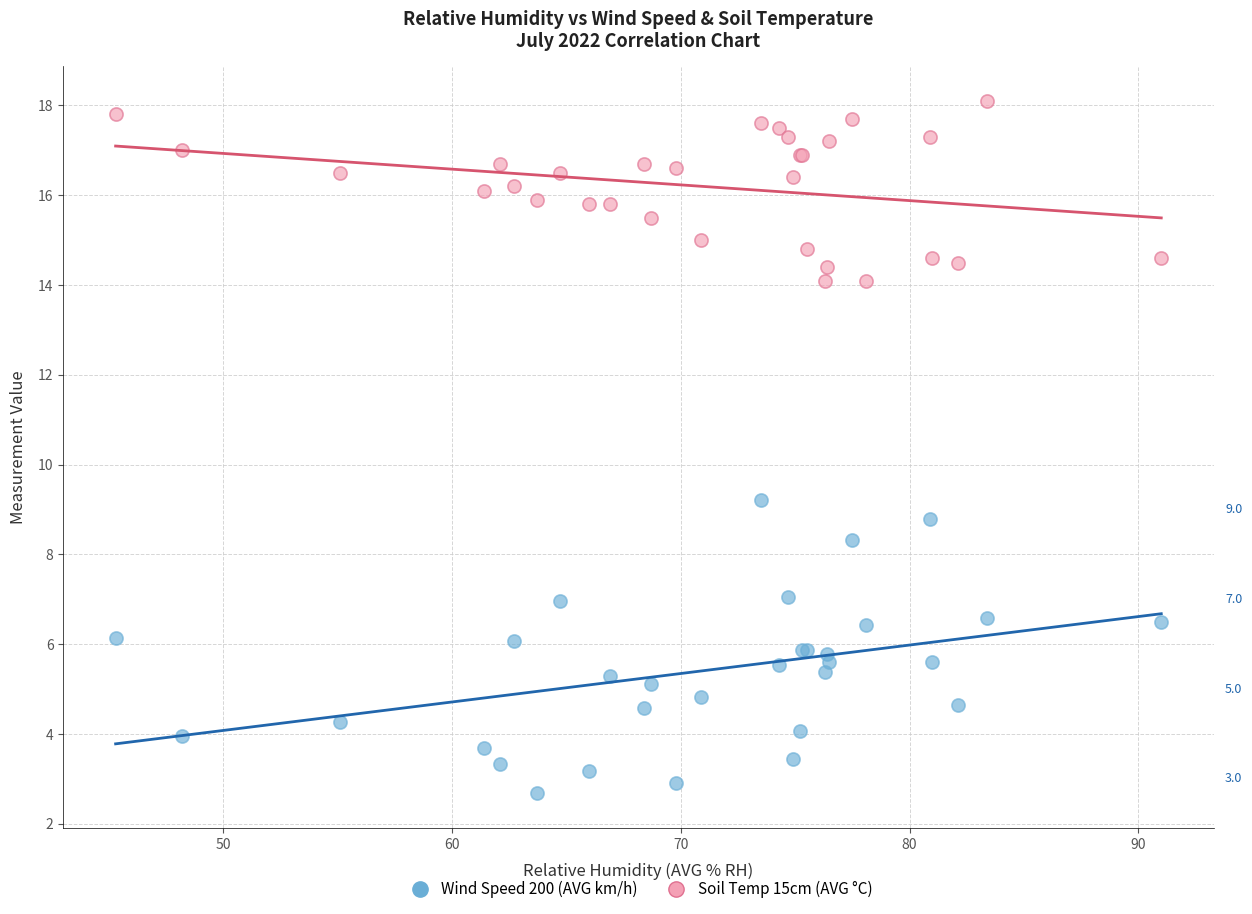

What is the X range (max minus min) for the scatter plot?

45.7